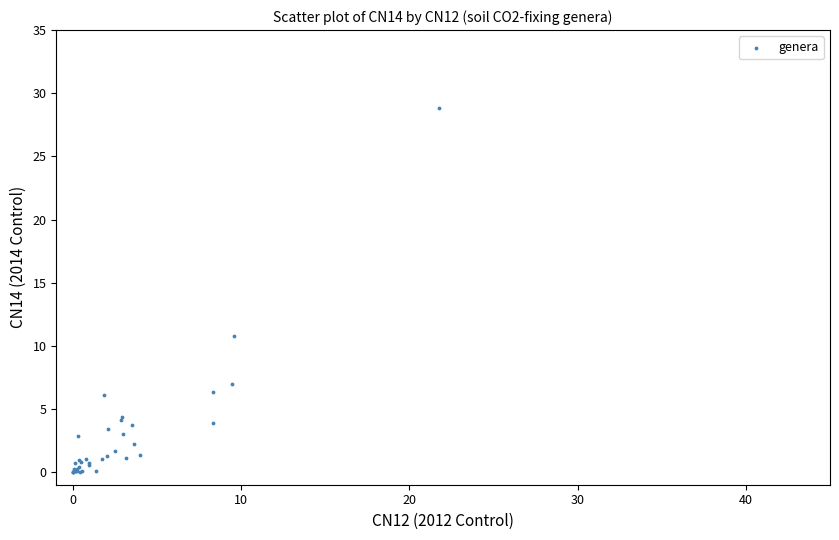

What Y value in the scatter plot is closest to 14?

10.8